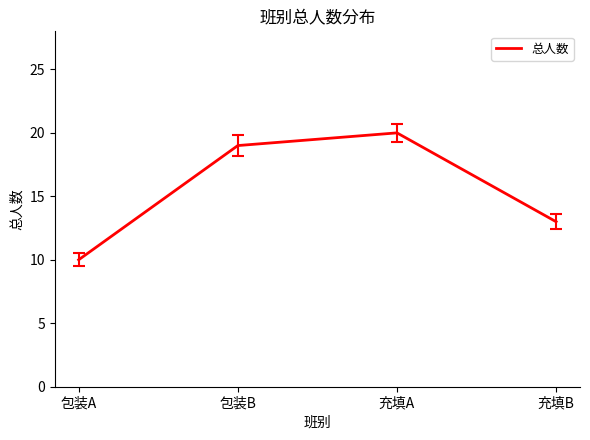

Read the value at 充填A, to the nearest 5.

20